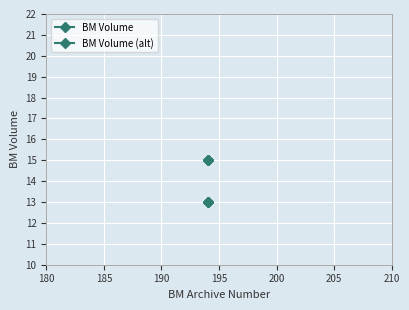

Reading left to right, transcribe all the data shown in this chart.

BM Volume: 15	15	15
BM Volume (alt): 13	13	13